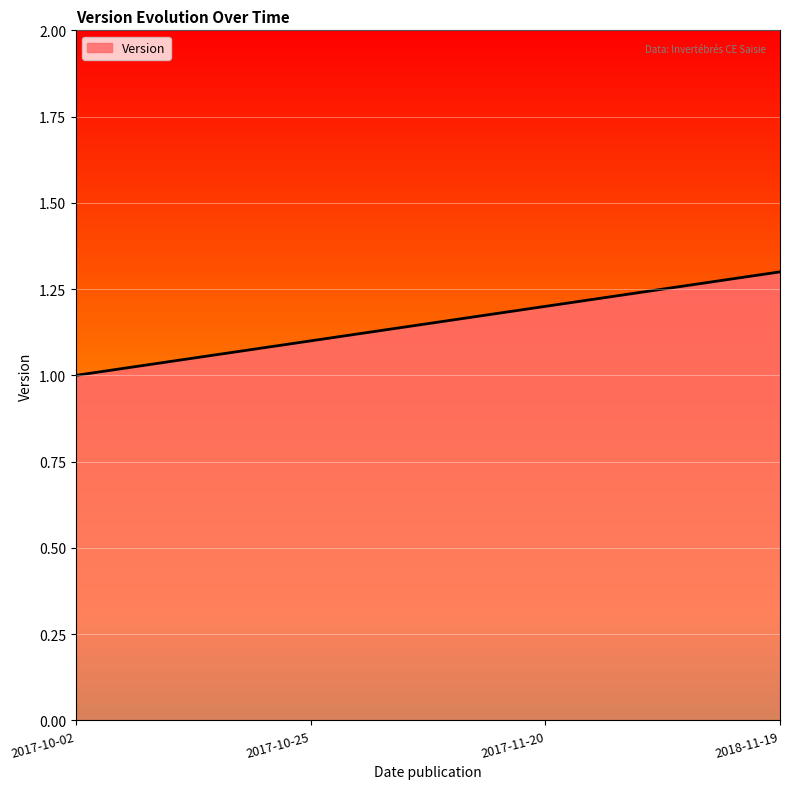

What is the minimum value shown in the chart?

1.0